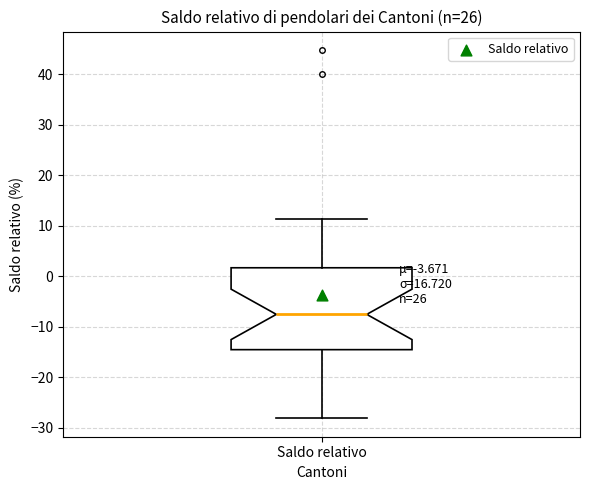

Read this box plot against the y-axis: the position of the median line, the range covered by the box, and the ends of both whiskers. The values are not printed on the chart, so give them approximately, as read against the axis.

median -8, box -15 to 2, whiskers -28 to 11